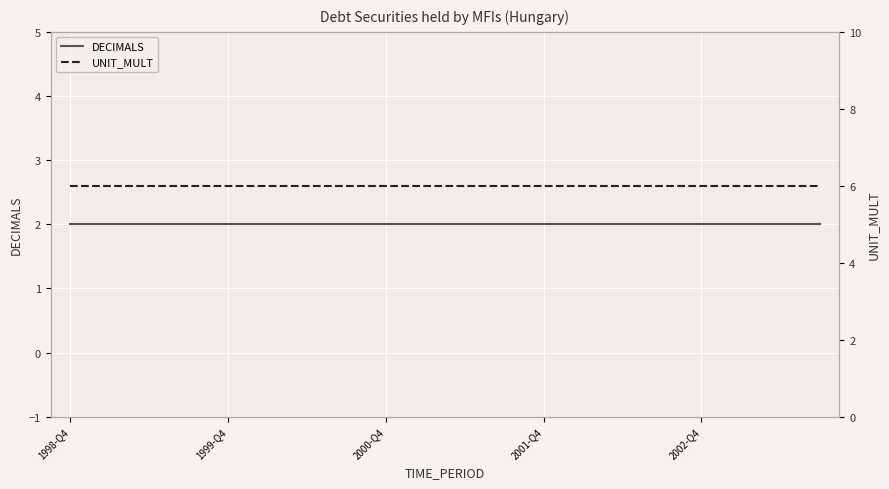

Reading right to left, transcribe all the data shown in this chart.

DECIMALS: 2	2	2	2	2	2	2	2	2	2	2	2	2	2	2	2	2	2	2	2
UNIT_MULT: 6	6	6	6	6	6	6	6	6	6	6	6	6	6	6	6	6	6	6	6